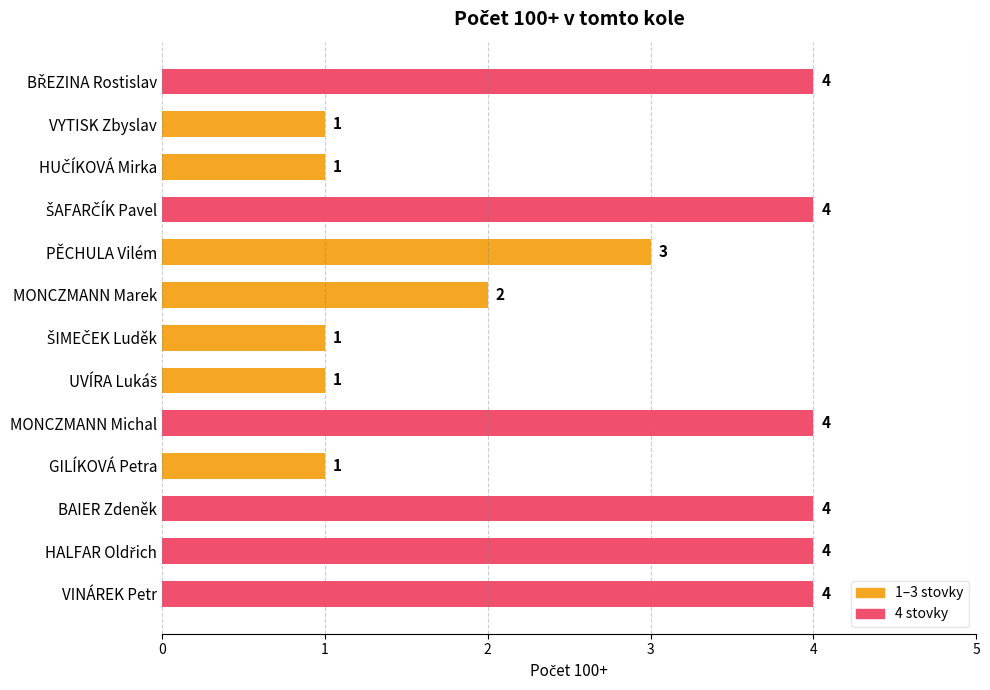

How many values are below 3?

6